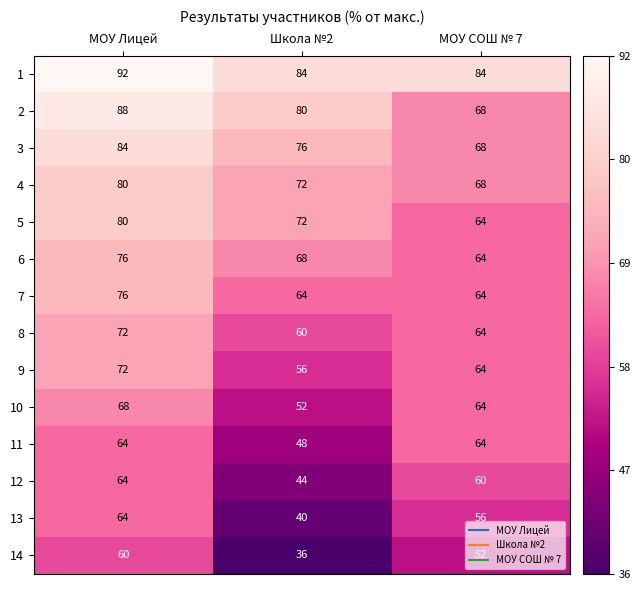

What is the difference between the highest and lowest values at МОУ СОШ № 7?

32